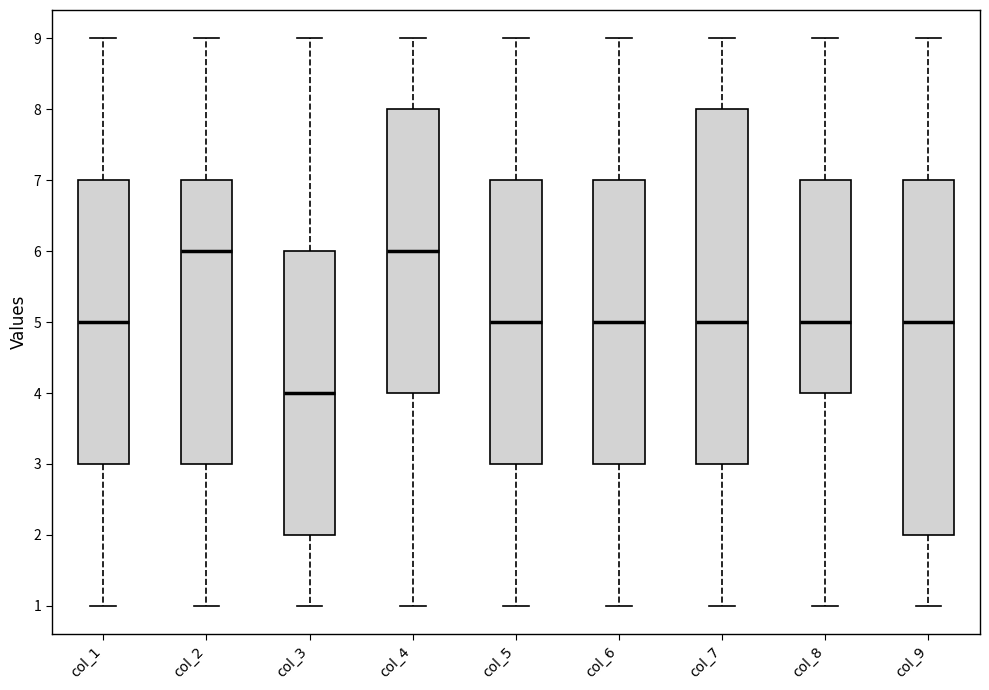

Reading left to right, read every box against the y-axis: the position of its median line, the range the box covers, and the ends of its whiskers. The values are not printed on the chart, so give them approximately, as read against the axis.

col_1: median 5, box 3 to 7, whiskers 1 to 9
col_2: median 6, box 3 to 7, whiskers 1 to 9
col_3: median 4, box 2 to 6, whiskers 1 to 9
col_4: median 6, box 4 to 8, whiskers 1 to 9
col_5: median 5, box 3 to 7, whiskers 1 to 9
col_6: median 5, box 3 to 7, whiskers 1 to 9
col_7: median 5, box 3 to 8, whiskers 1 to 9
col_8: median 5, box 4 to 7, whiskers 1 to 9
col_9: median 5, box 2 to 7, whiskers 1 to 9